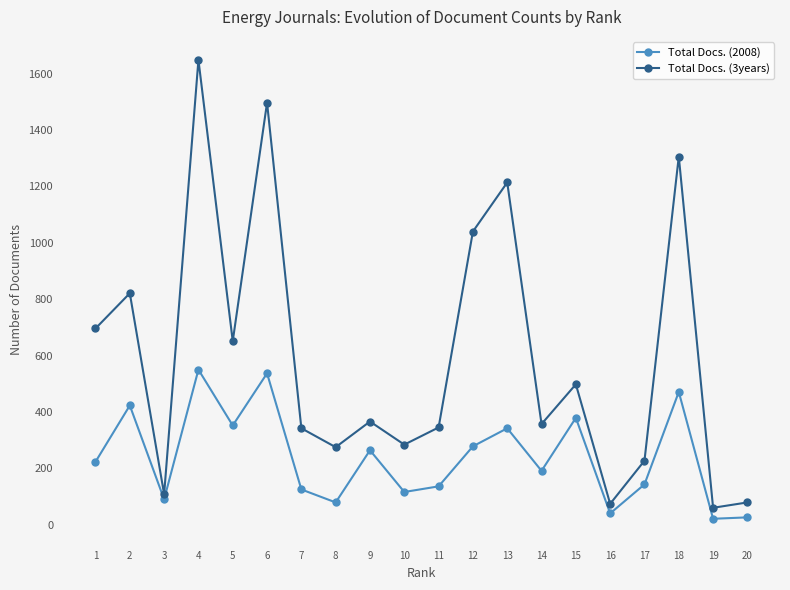

At which label is Total Docs. (2008) closest to 285?

12